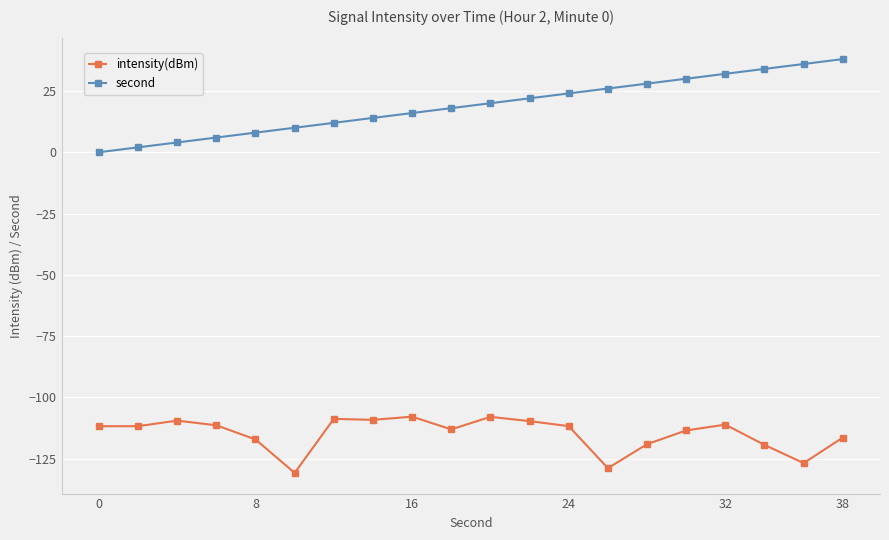

True or false: second has more than 0 interior local peaks.

False